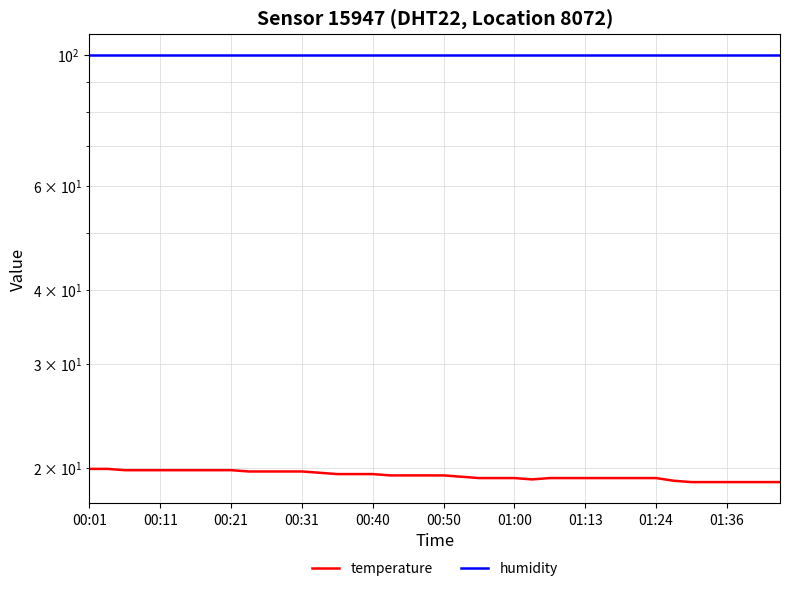

Which series has the largest range (max minus min)?

temperature